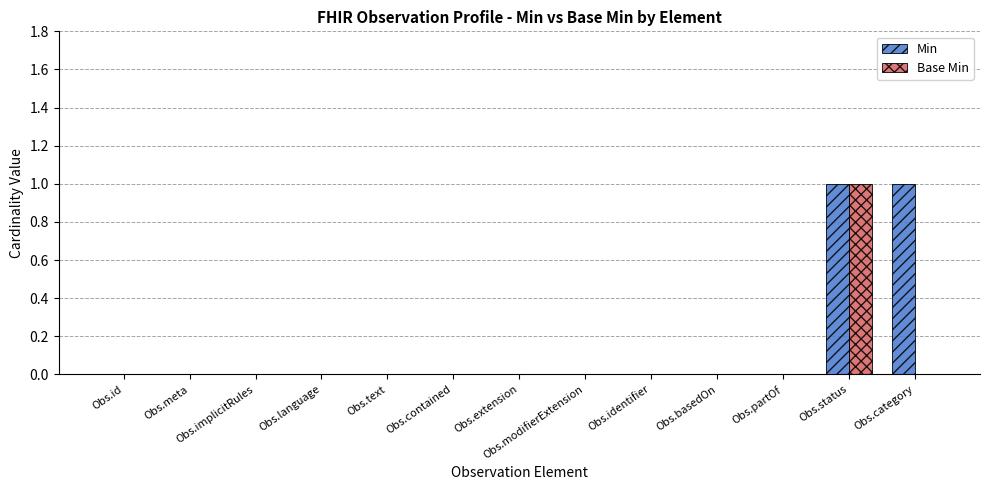

Which category has the highest value in the Base Min series?

Obs.status